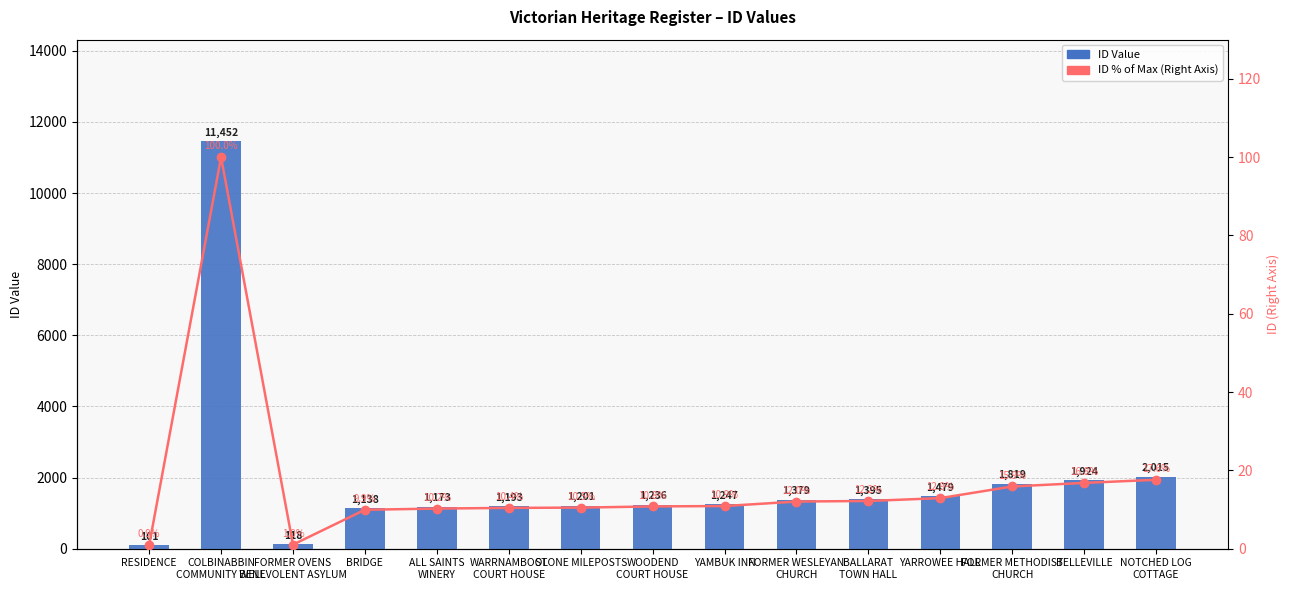

What is the maximum value shown in the chart?

11452.0